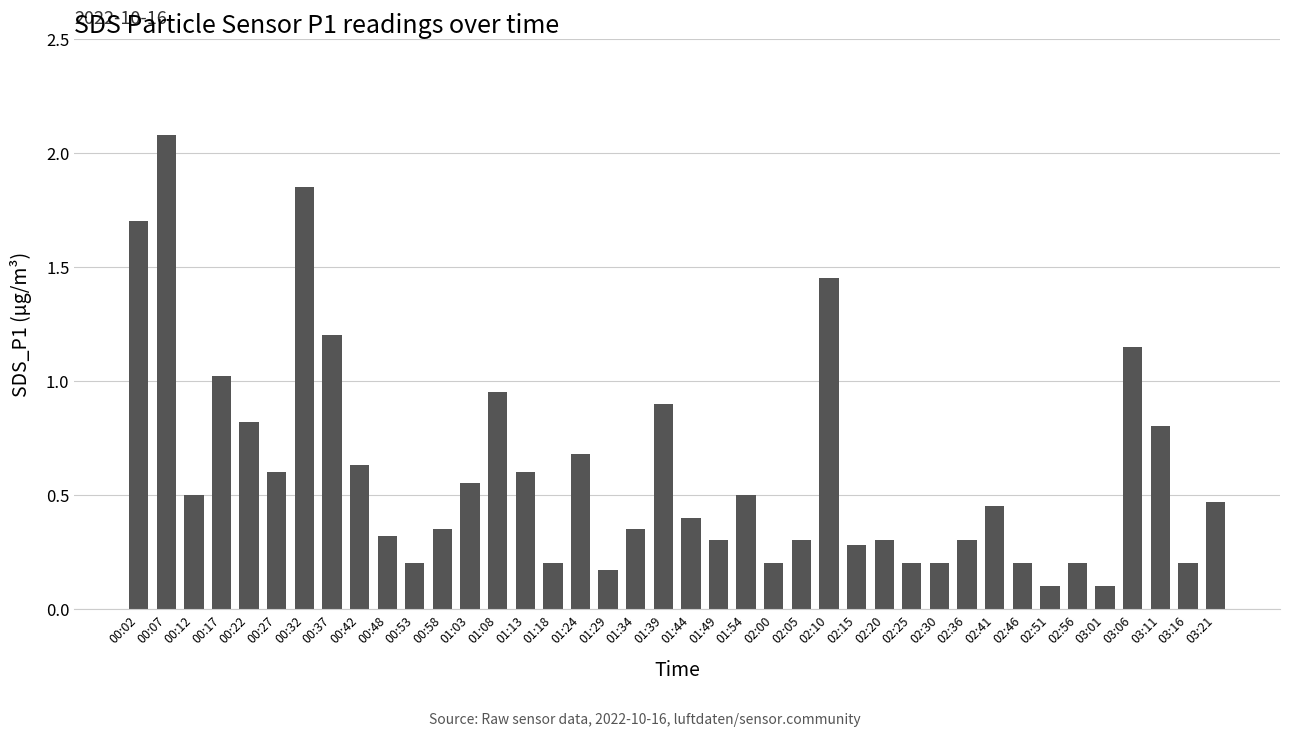

What is the sum of all values?

23.8